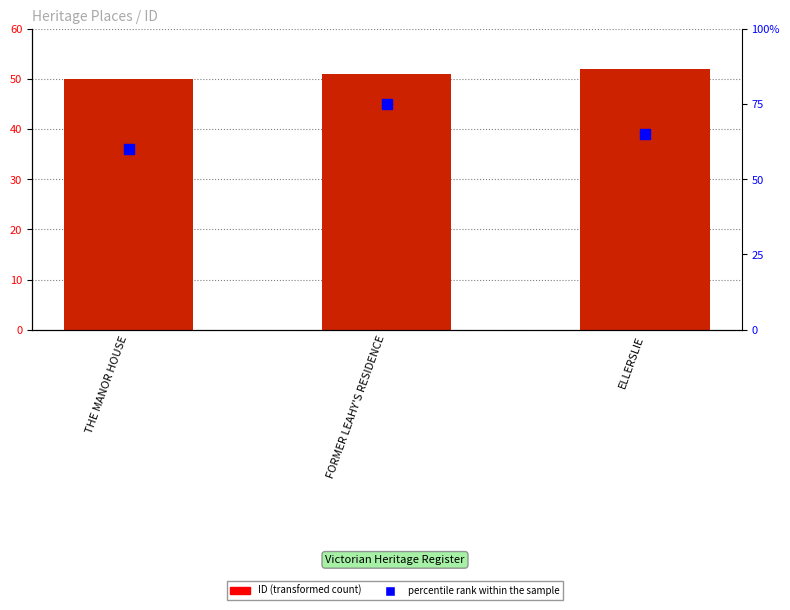

Are the bars grouped side by side (vs. stacked)?

Yes